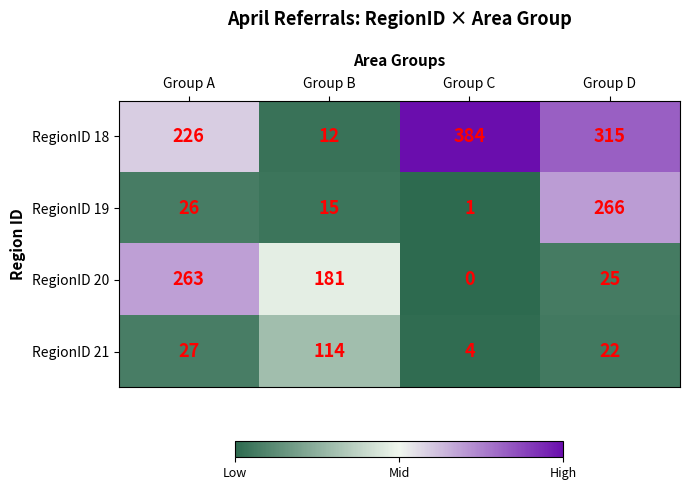

Count the number of data series in this chart.

4